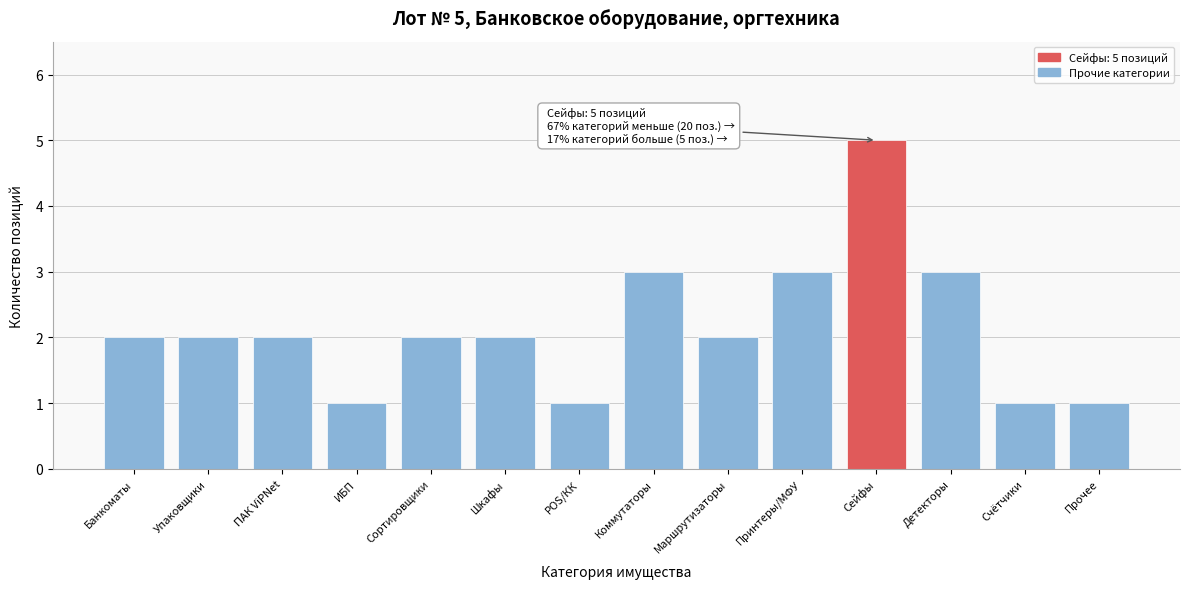

Reading left to right, transcribe all the data shown in this chart.

Банкоматы=2	Упаковщики=2	ПАК ViPNet=2	ИБП=1	Сортировщики=2	Шкафы=2	POS/КК=1	Коммутаторы=3	Маршрутизаторы=2	Принтеры/МФУ=3	Сейфы=5	Детекторы=3	Счётчики=1	Прочее=1